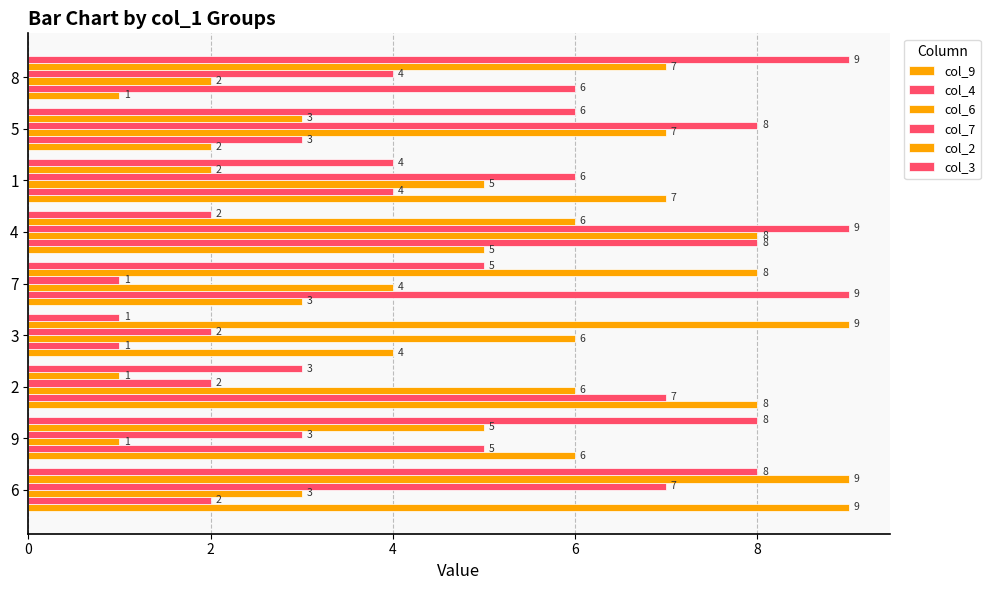

What is the average value of the col_3 series?

5